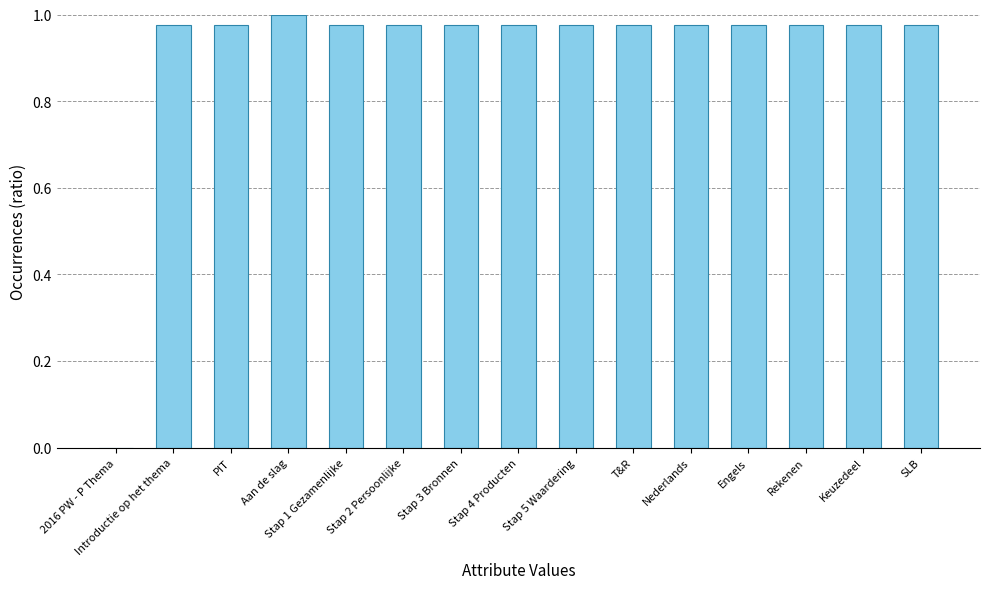

Which label corresponds to the largest value in the chart?

Aan de slag